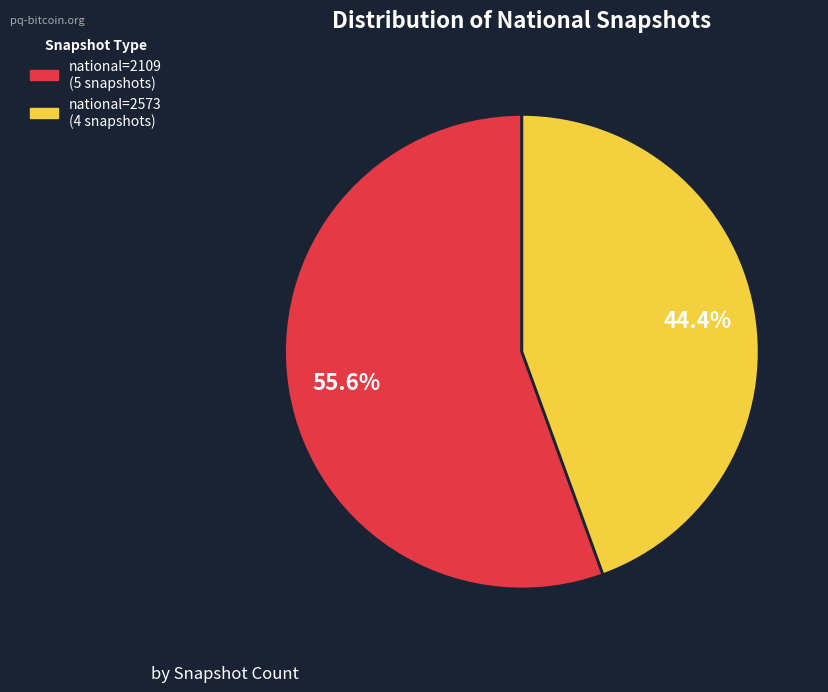

Is there any slice that represents more than half of the pie?

Yes